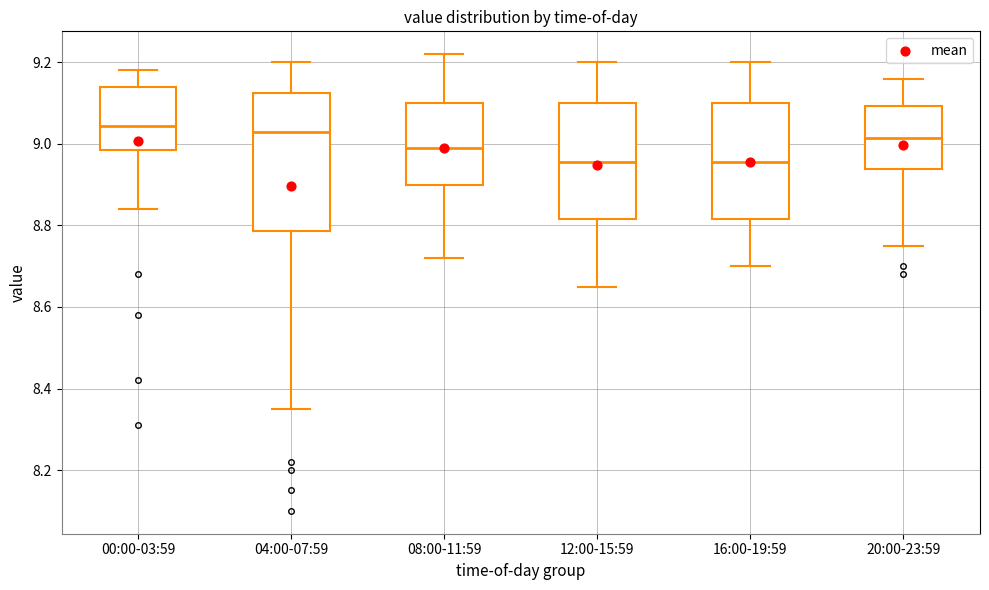

Which box is the tallest, from its lower edge to its upper edge?

04:00-07:59